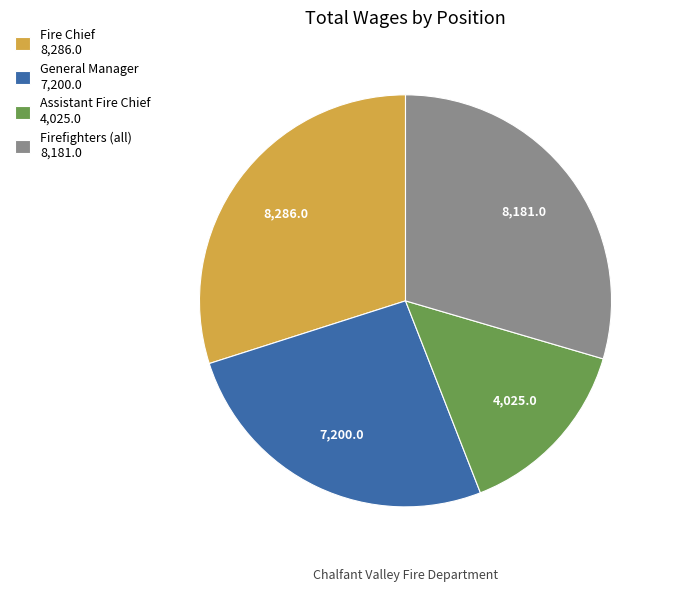

Does any single category account for the majority?

No